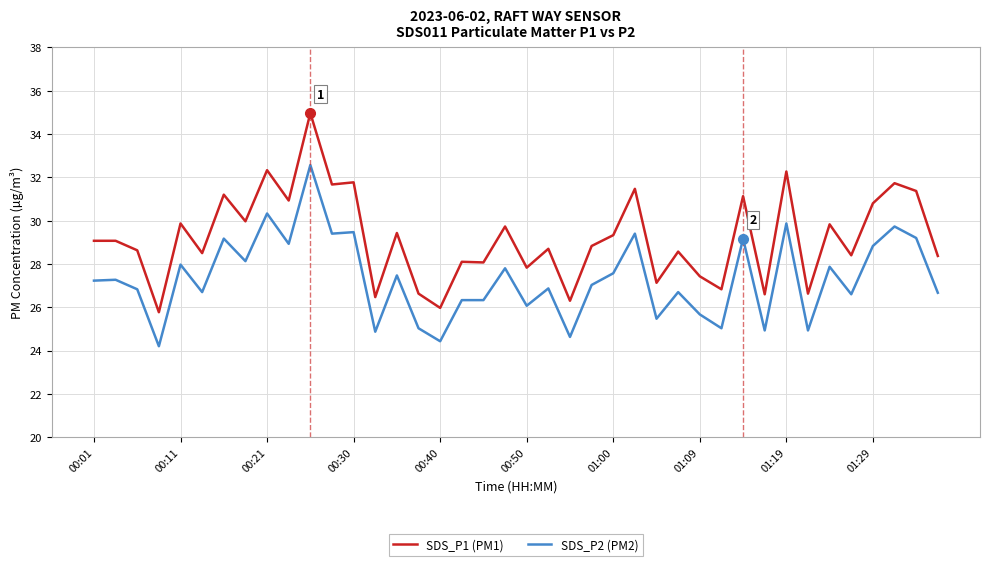

True or false: SDS_P1 (PM1) and SDS_P2 (PM2) cross at least once.

False